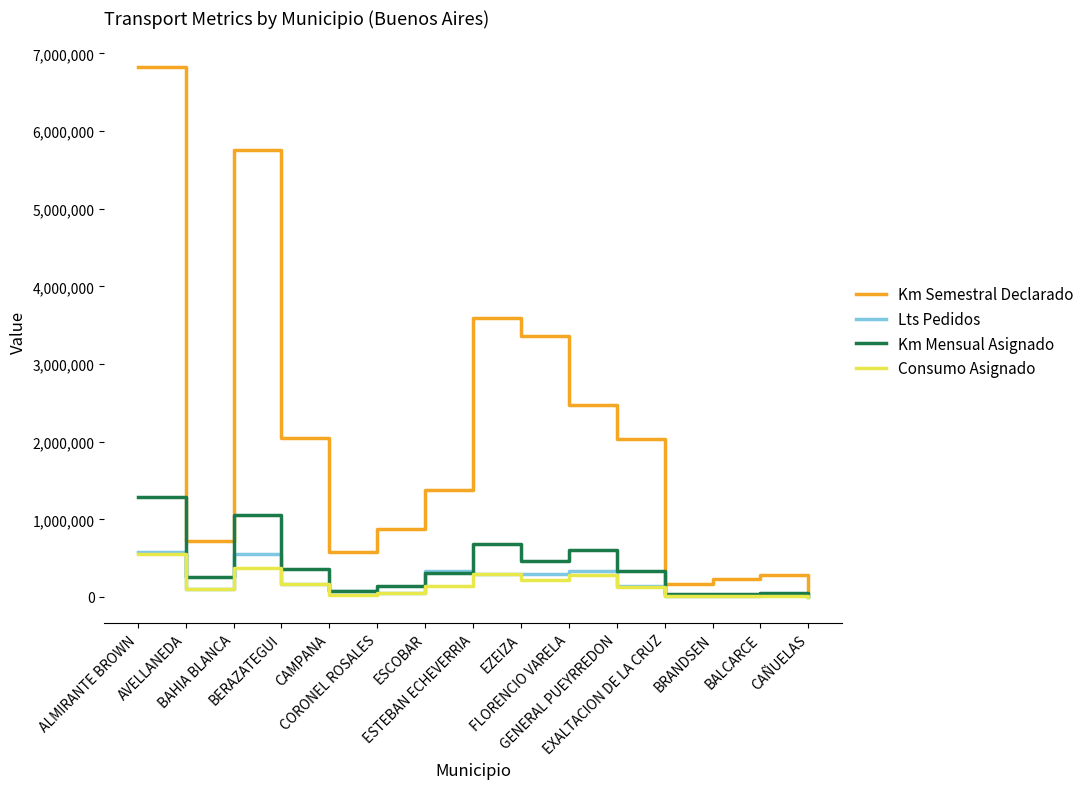

At which category does Km Semestral Declarado reach its first local valley?

AVELLANEDA